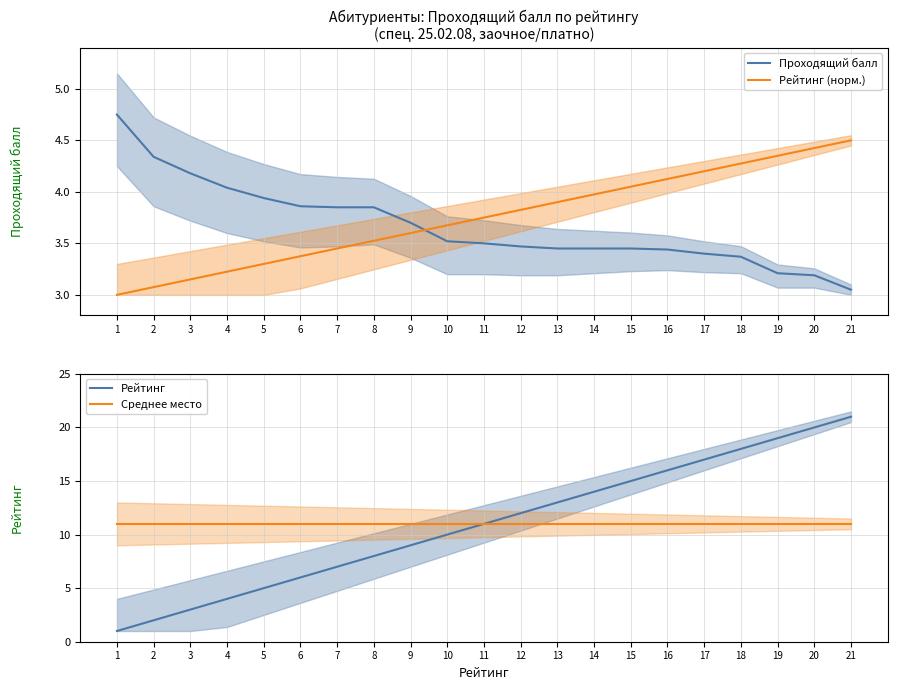

What is the lowest value of the Рейтинг series?

1